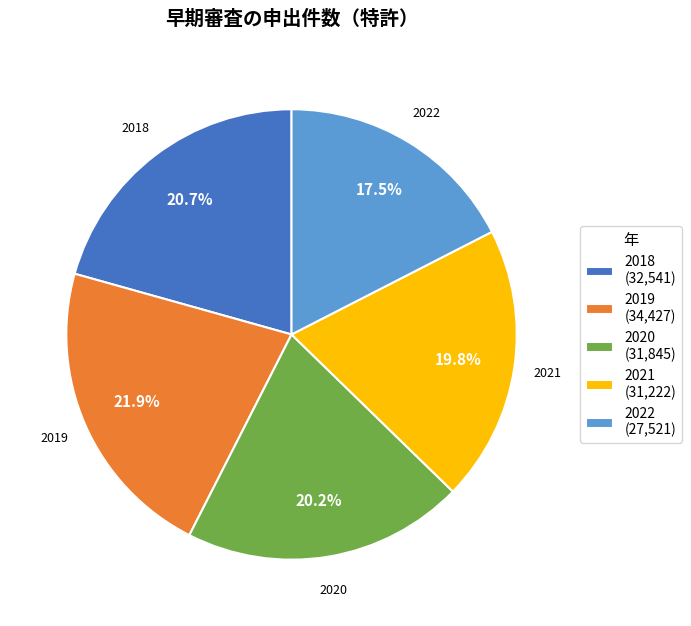

What is the ratio of the value at 2019 (34,427) to the value at 2022 (27,521)?

1.3